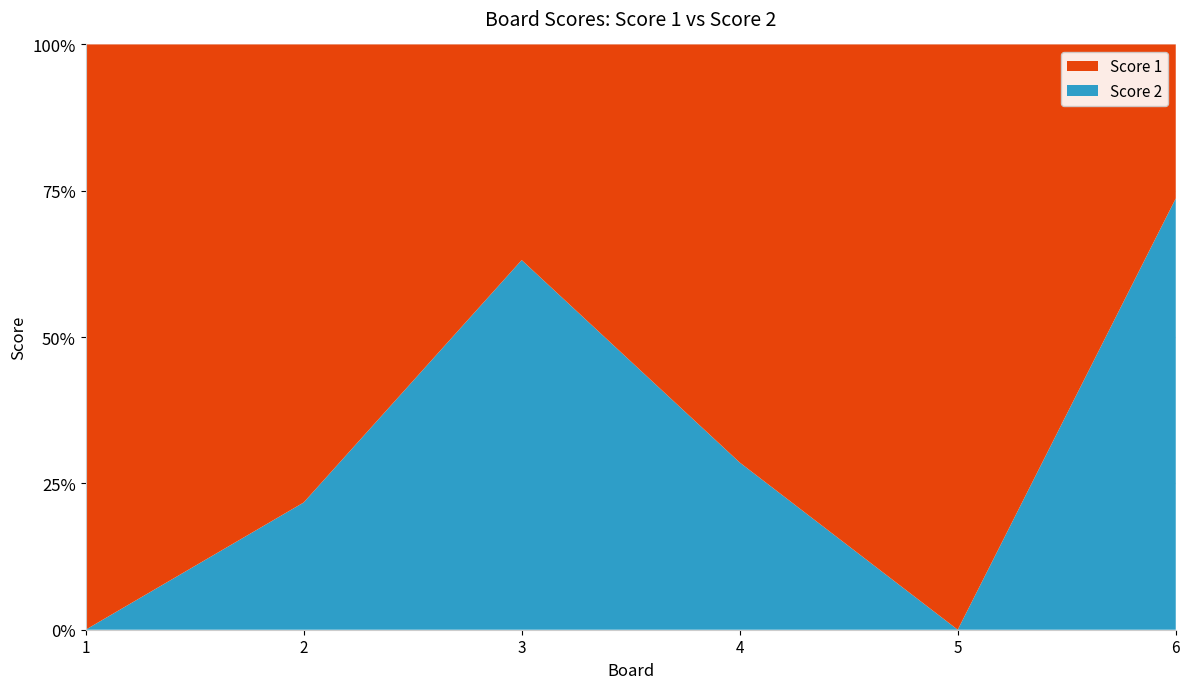

Reading left to right, transcribe all the data shown in this chart.

Score 1: 1=19	2=18	3=7	4=10	5=25	6=5
Score 2: 1=0	2=5	3=12	4=4	5=0	6=14